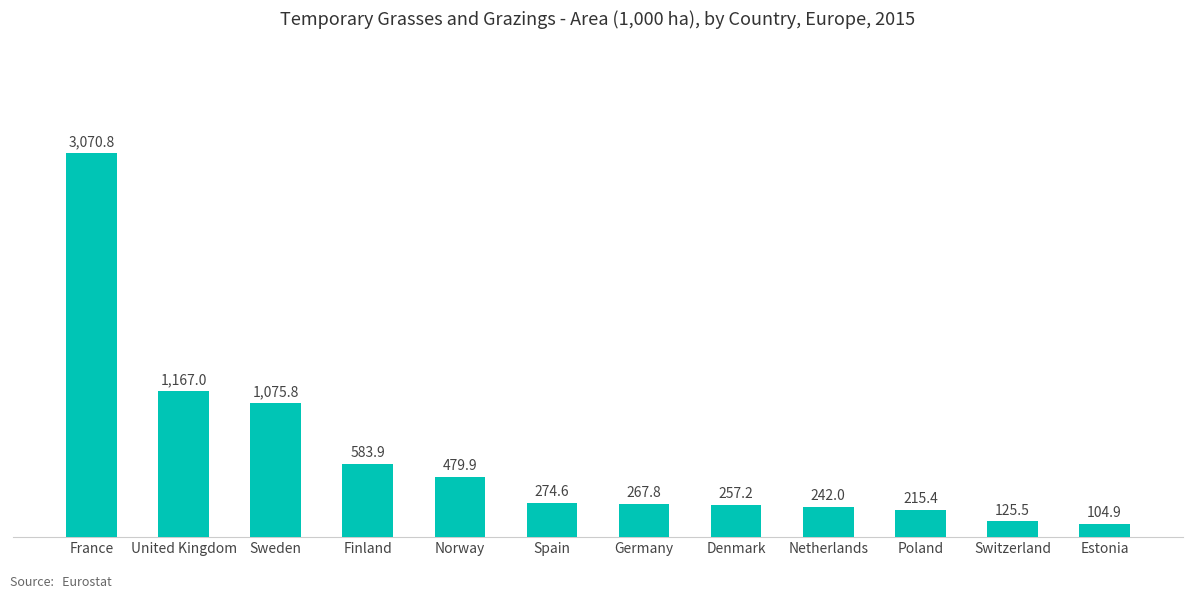

Between France and United Kingdom, which is larger?

France